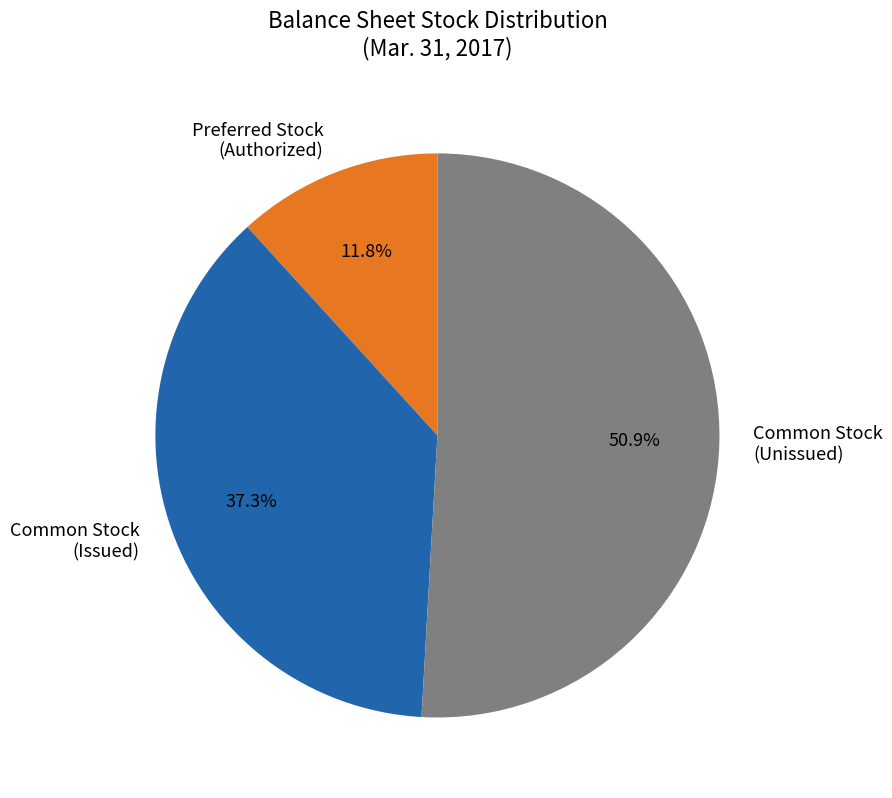

Do Common Stock (Unissued) and Preferred Stock (Authorized) together represent more than half of the pie?

Yes